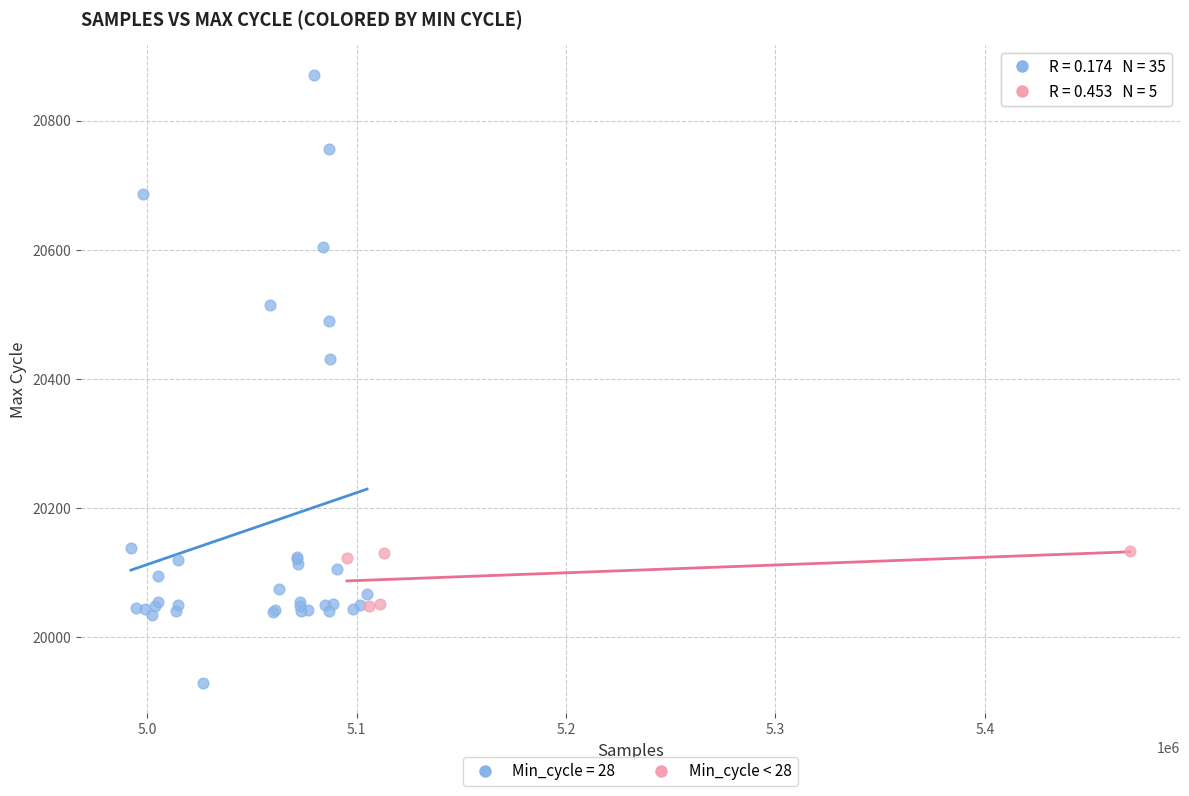

Which series reaches the minimum Y coordinate?

Min_cycle = 28